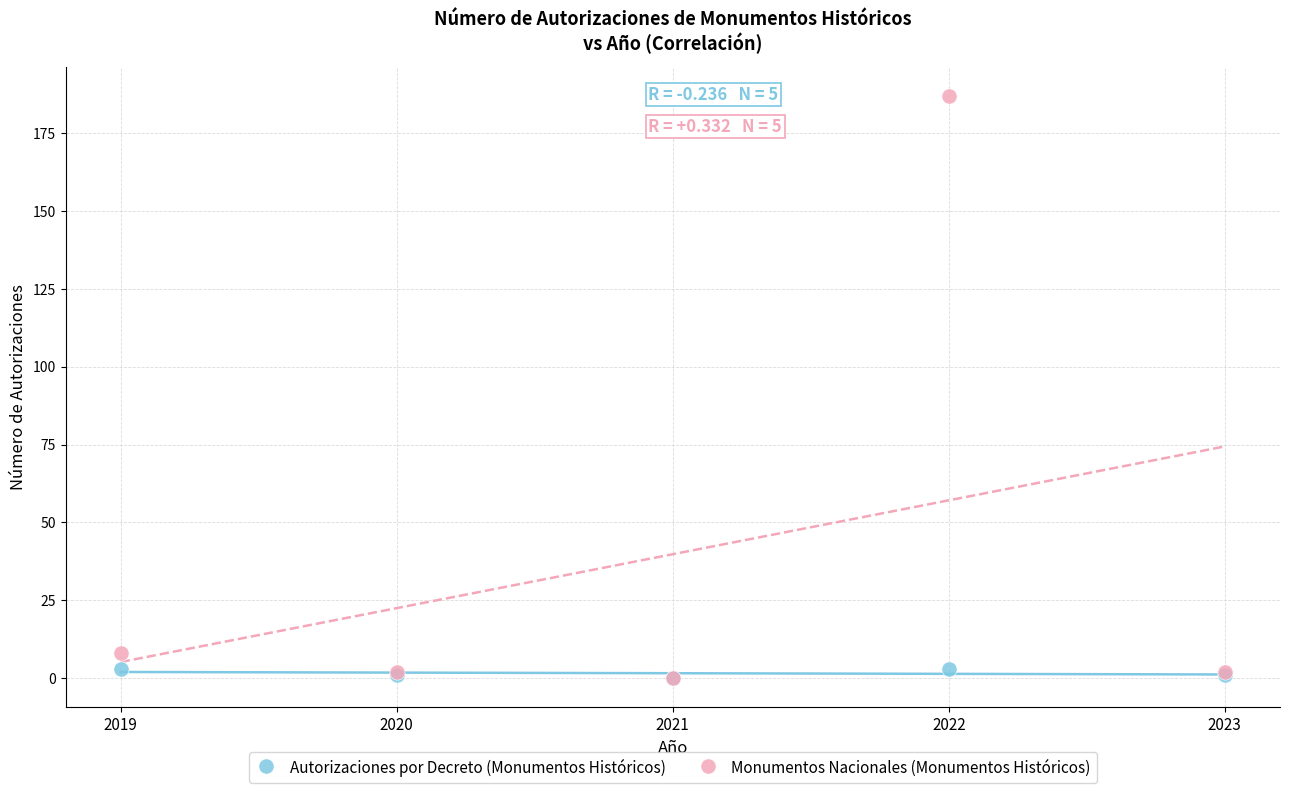

In the Monumentos Nacionales (Monumentos Históricos) series, what Y value is closest to 93?

8